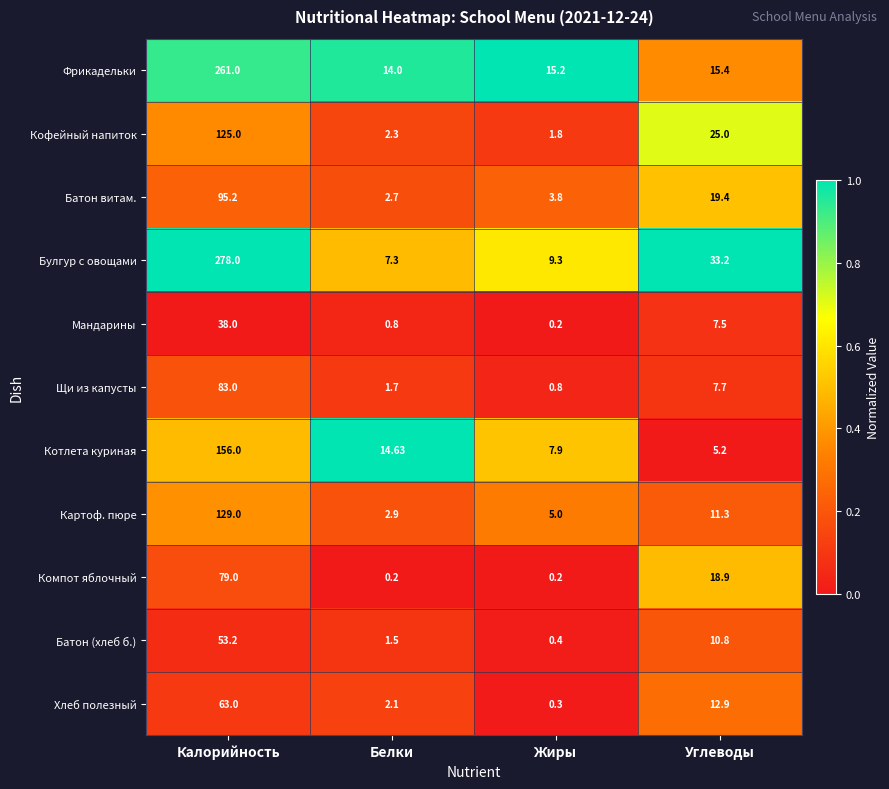

Which series has the largest total across all categories?

Булгур с овощами